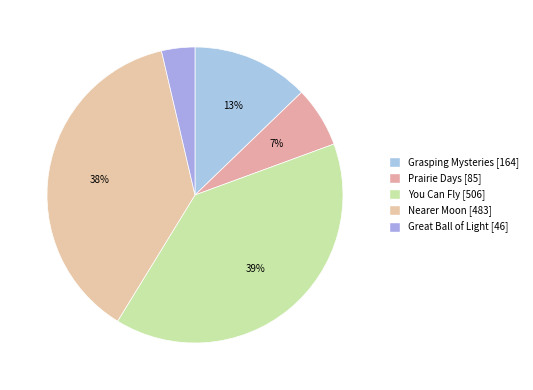

Does any single category account for the majority?

No